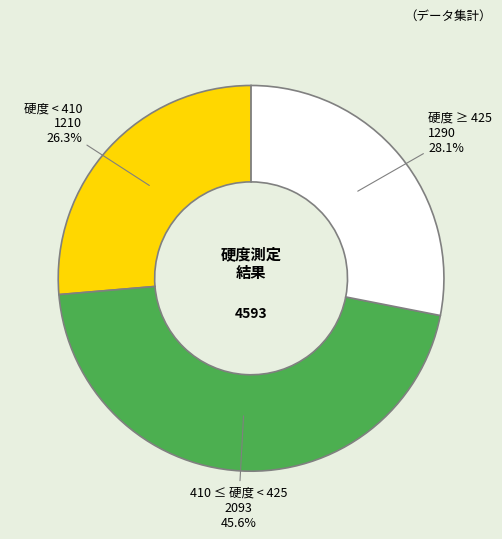

Does any single category account for the majority?

No